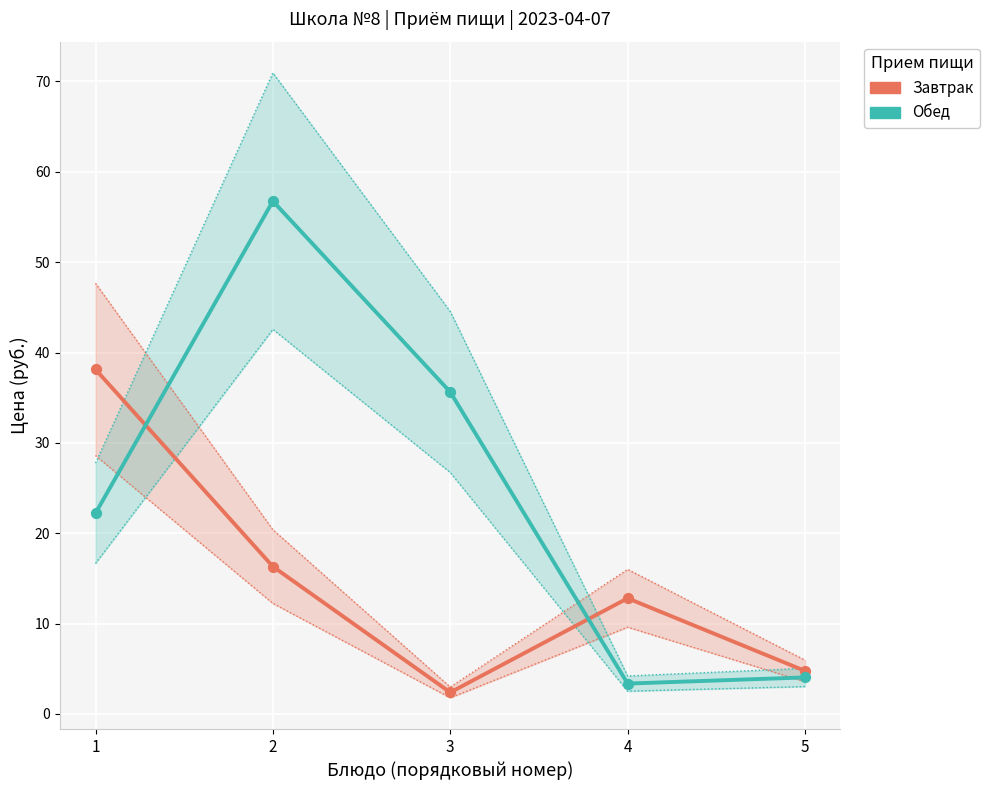

At which category is the sum across all series the highest?

2